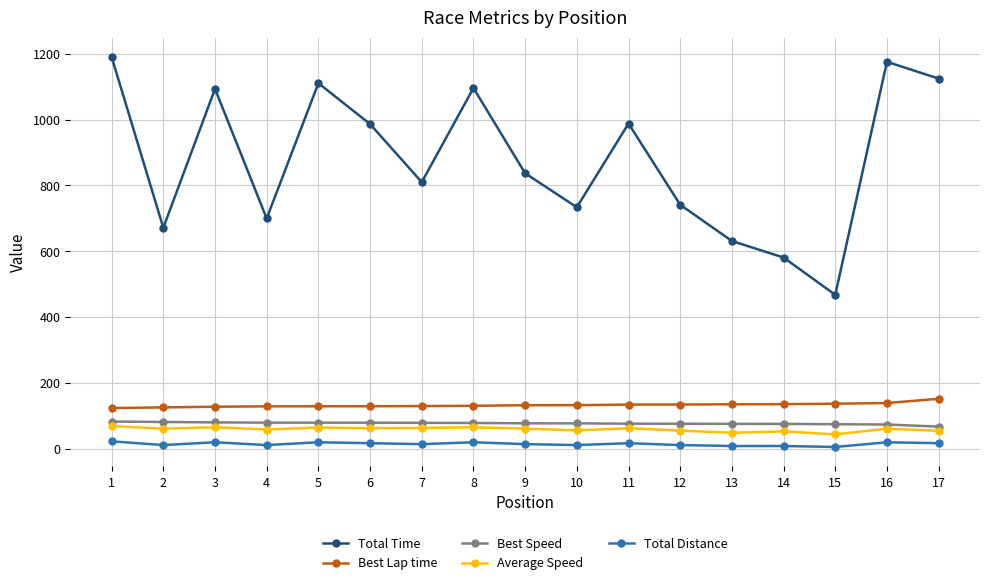

The Total Time series shows 1728.0 at 6. True or false?

False